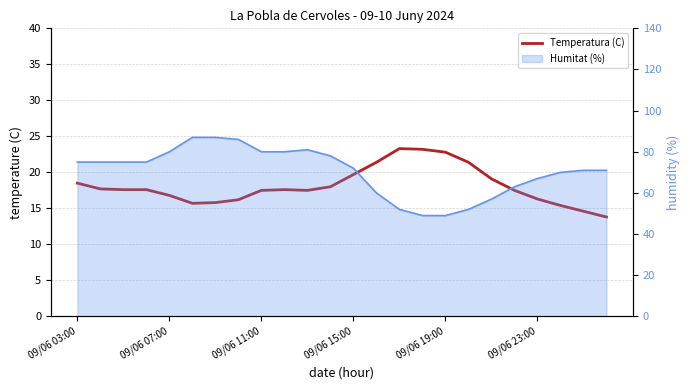

What is the difference between the maximum and minimum values?

9.5